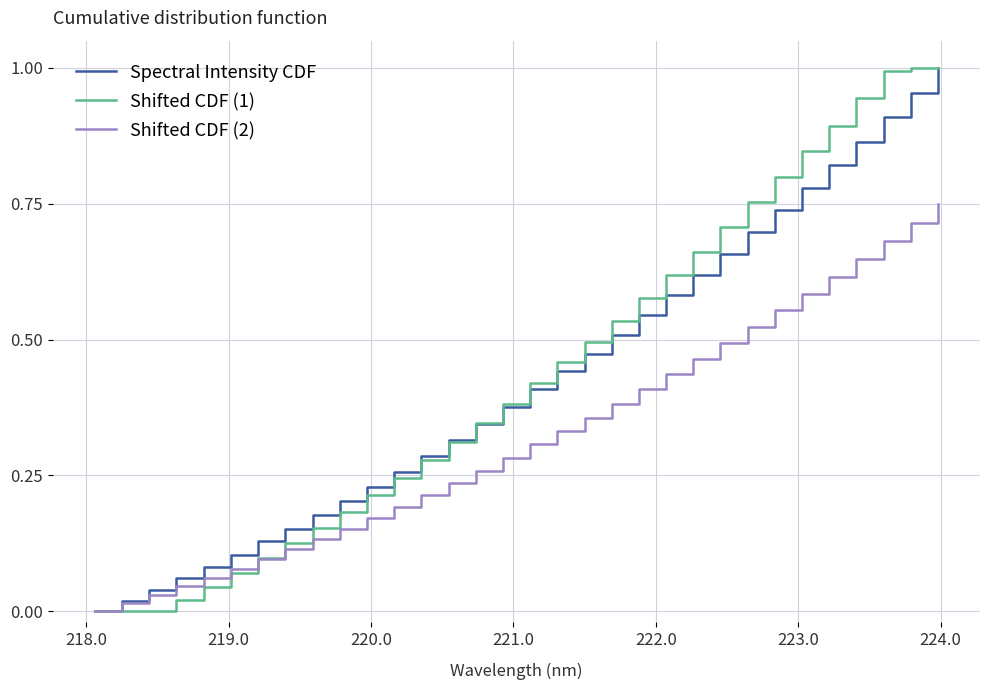

True or false: Shifted CDF (2) has more than 0 interior local peaks.

False